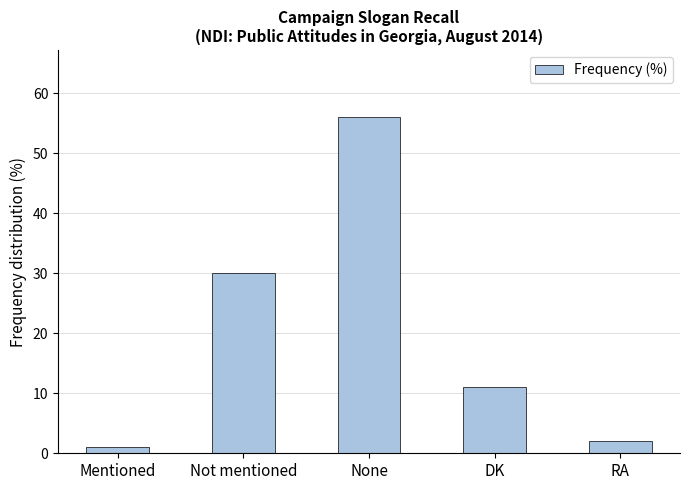

List the labels in order of value, largest first.

None, Not mentioned, DK, RA, Mentioned